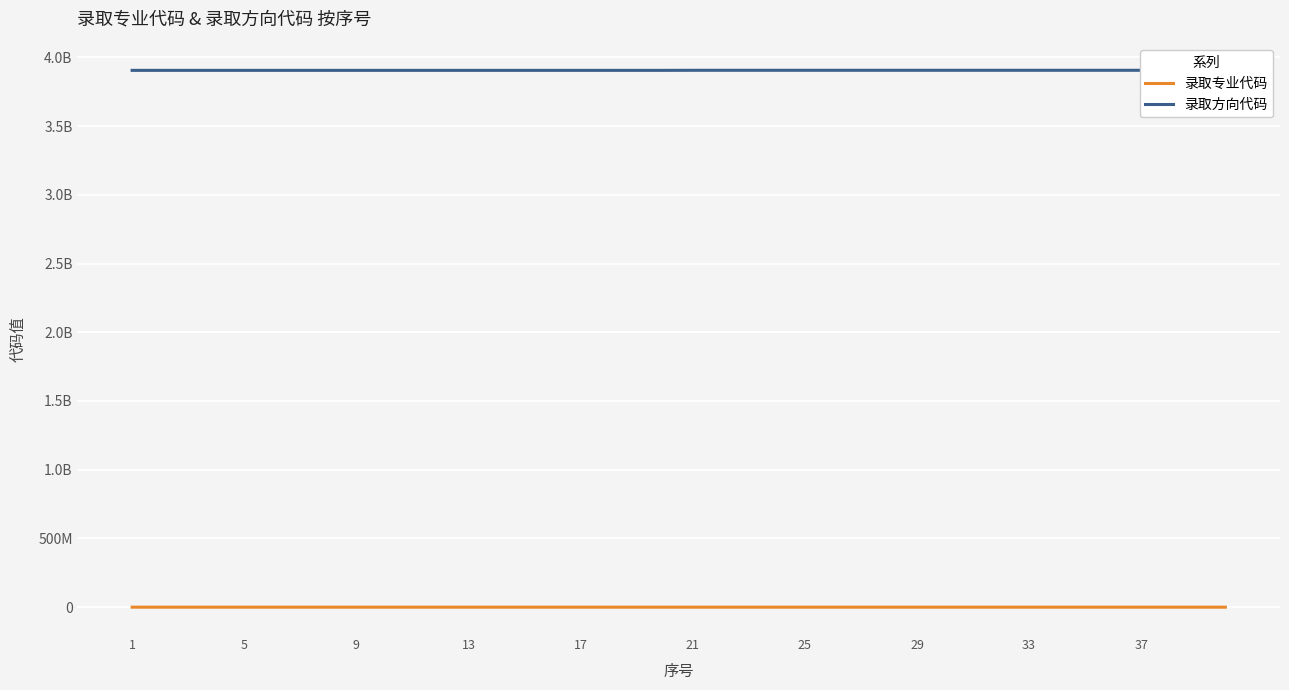

True or false: 录取专业代码 and 录取方向代码 intersect in this chart.

False